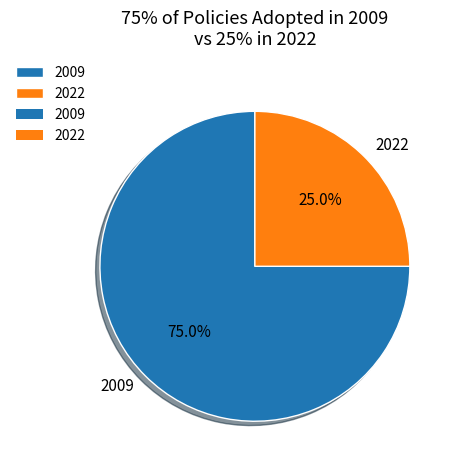

Do 2022 and 2009 together represent more than half of the pie?

Yes